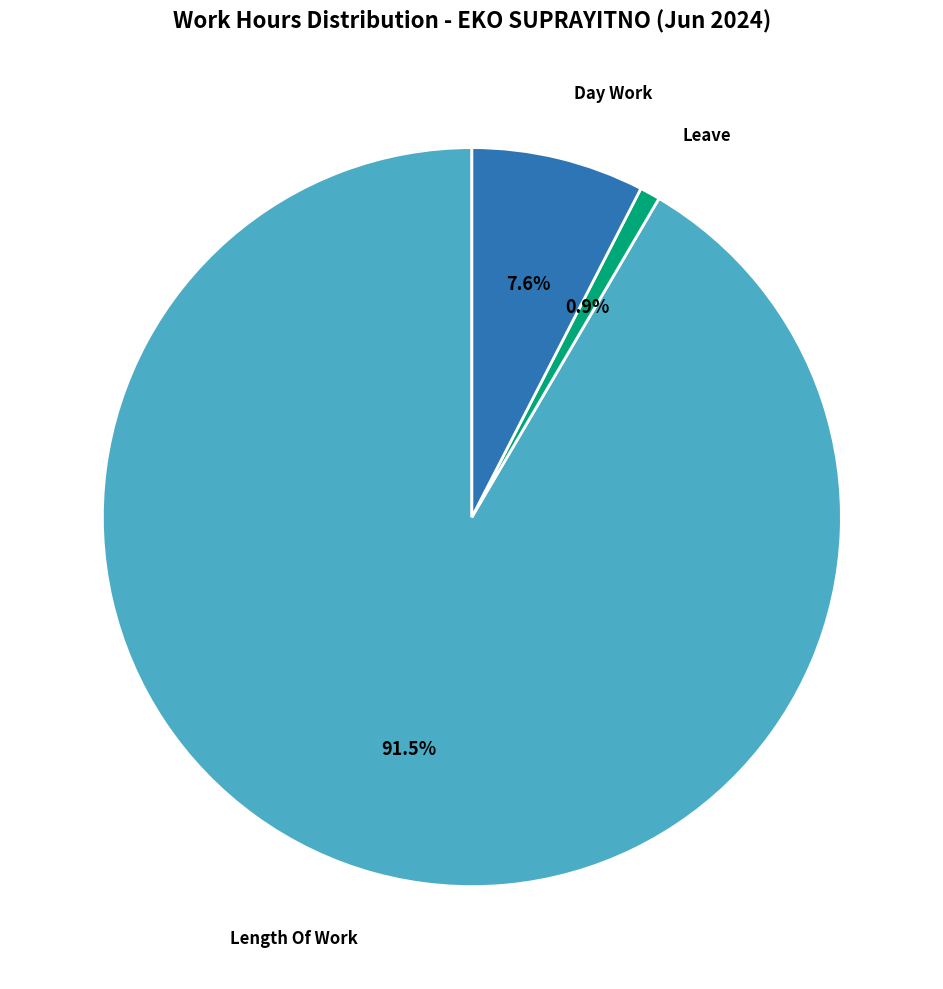

Does any single category account for the majority?

Yes